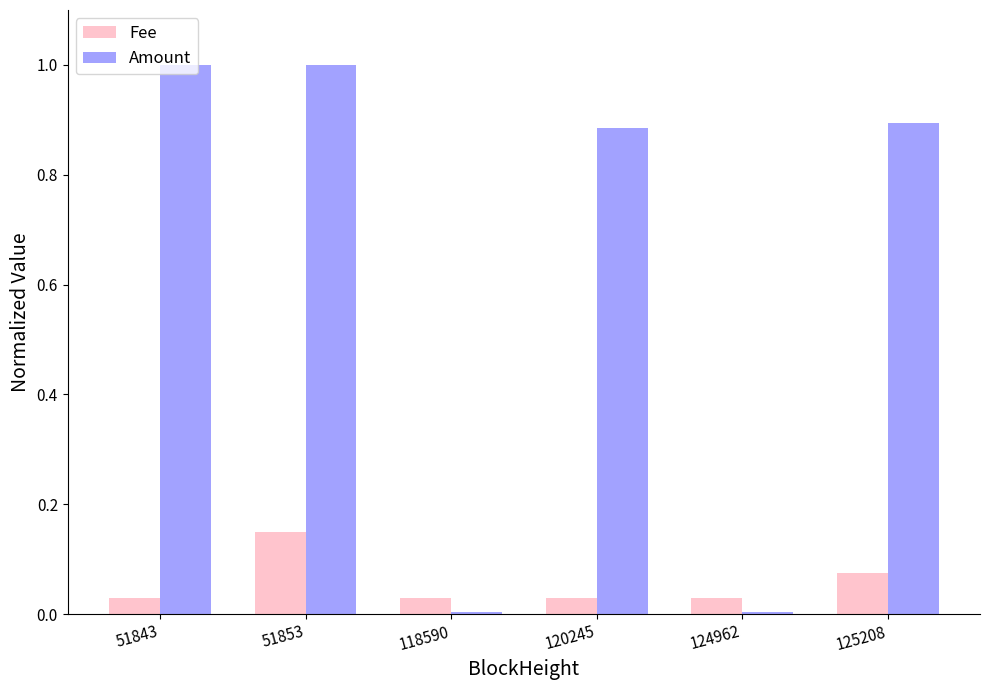

Which series has the largest range (max minus min)?

Amount